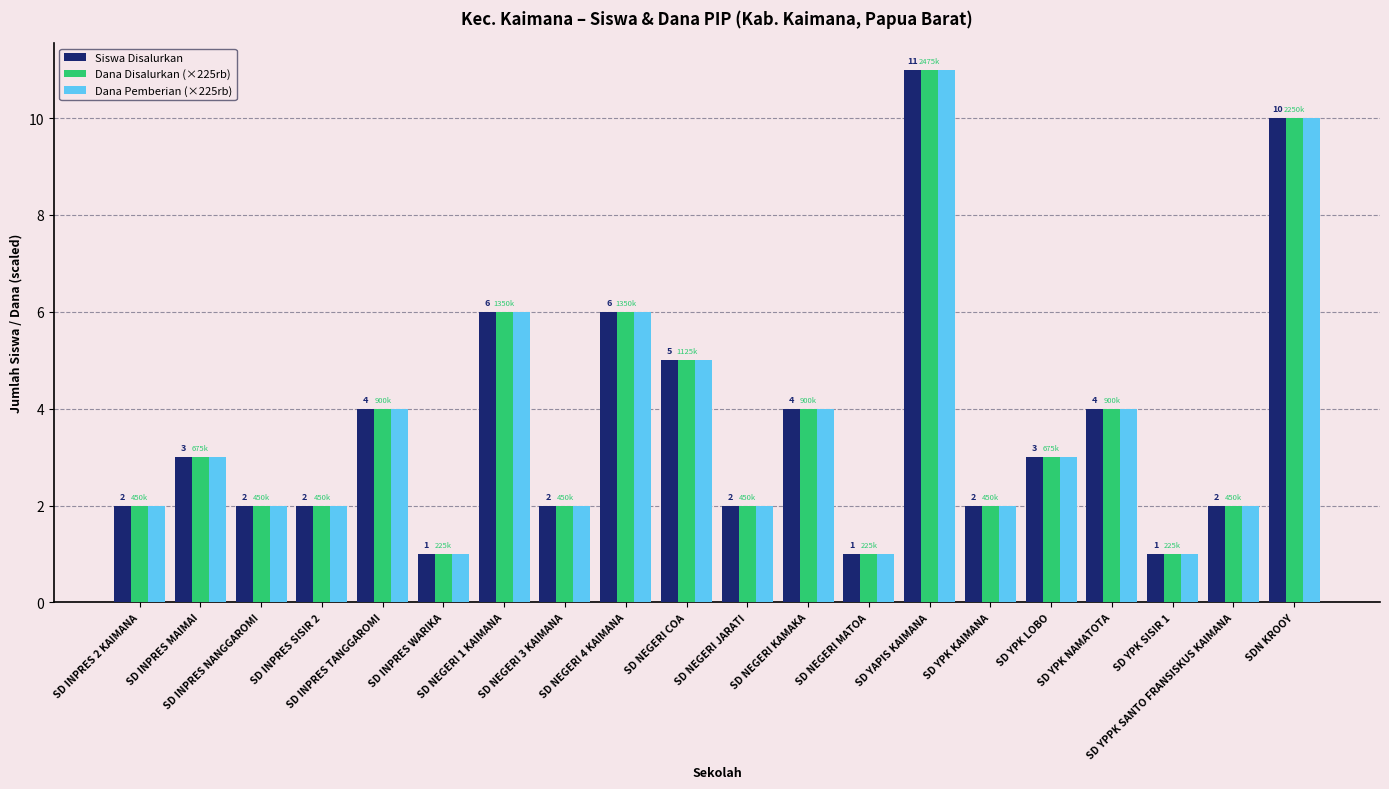

What are all the series names shown in the legend?

Siswa Disalurkan, Dana Disalurkan (×225rb), Dana Pemberian (×225rb)